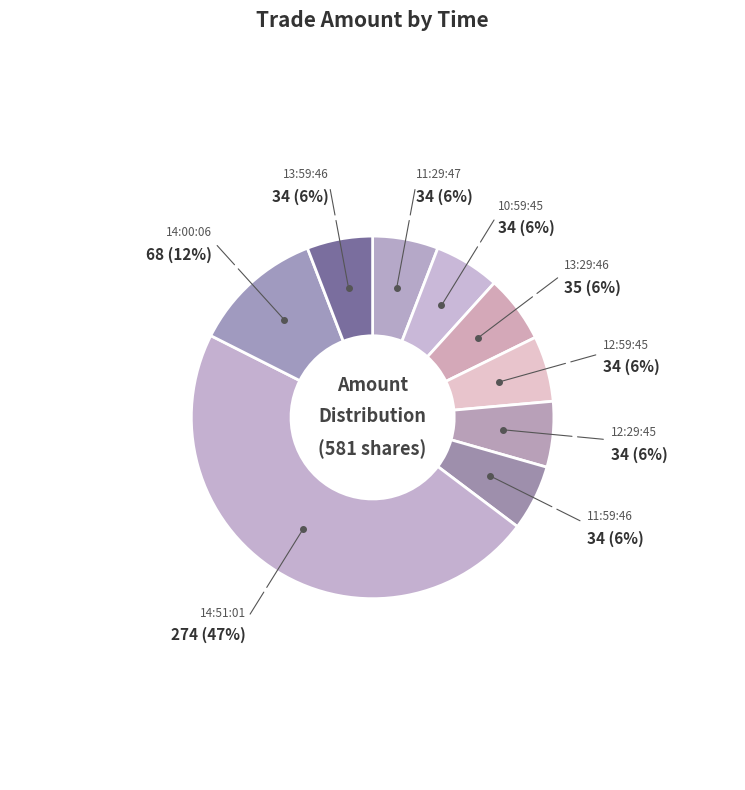

Combined, do 13:29:46 and 14:00:06 account for over 50%?

No